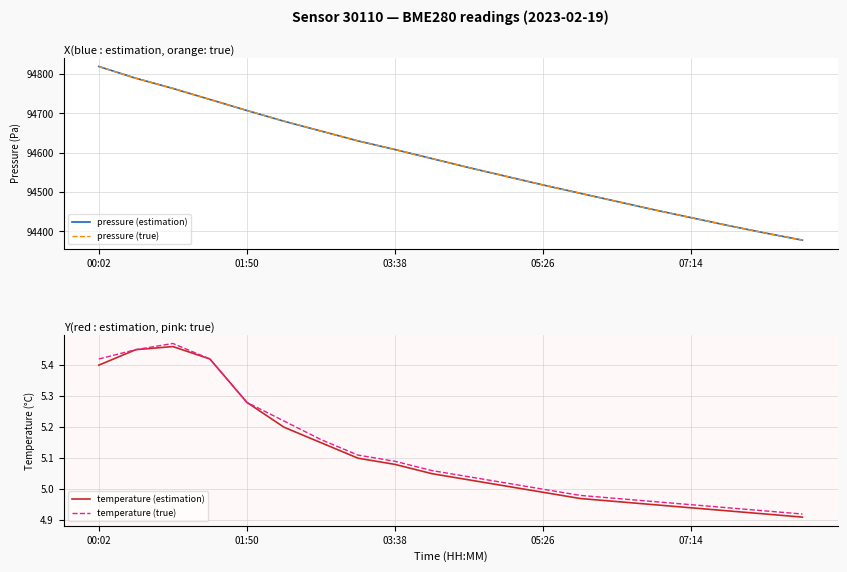

Is it true that pressure (true) equals 94396.0 at 18?

True